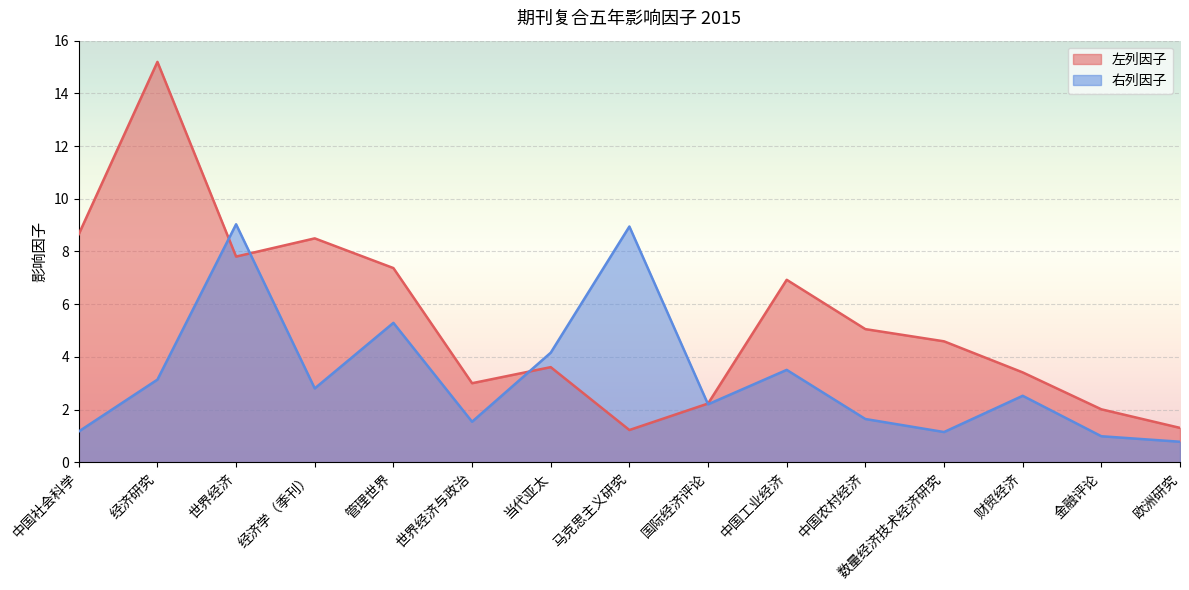

What is the value of the 左列因子 point at the 2nd from the left?

15.2